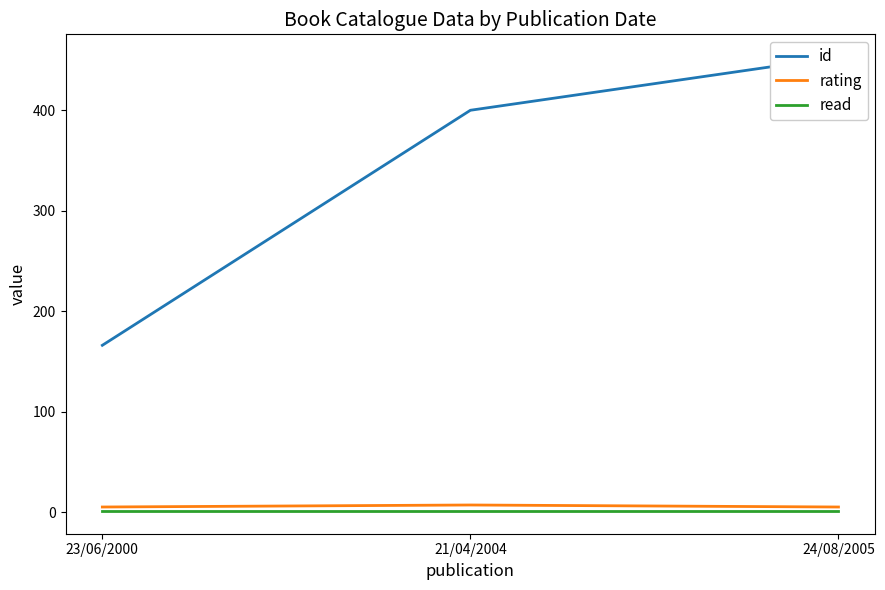

List the labels in order of read value, largest first.

23/06/2000, 21/04/2004, 24/08/2005